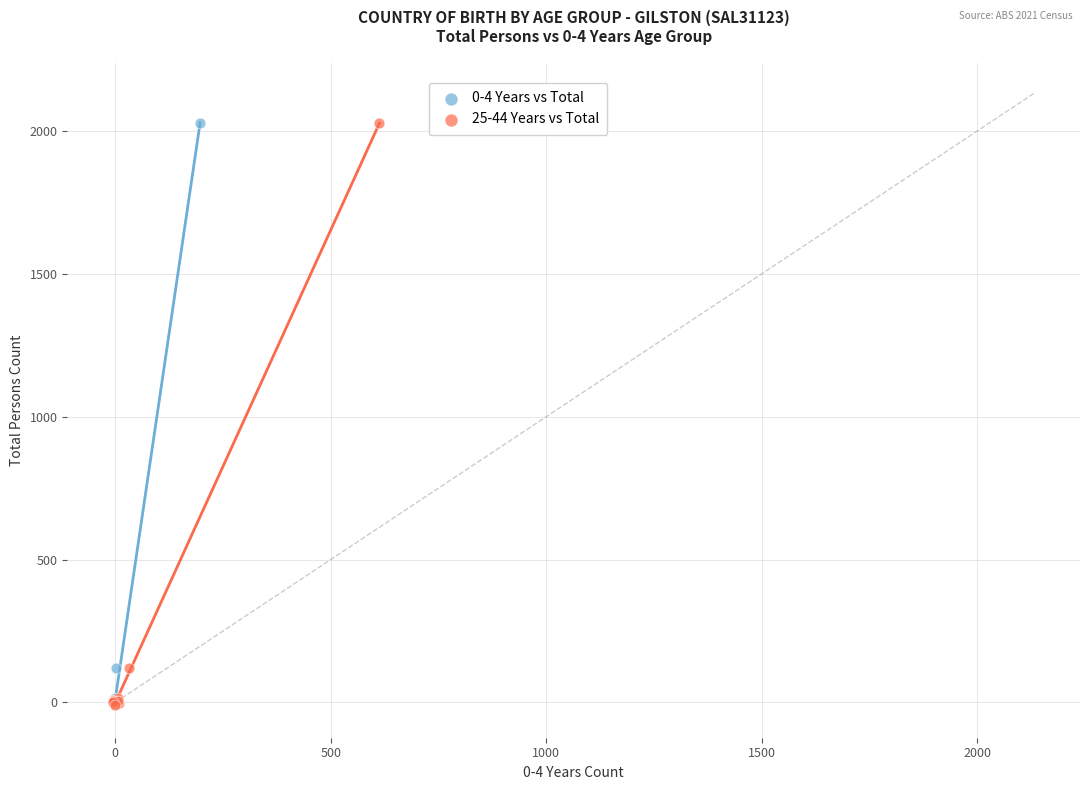

What are all the series names shown in the legend?

0-4 Years vs Total, 25-44 Years vs Total